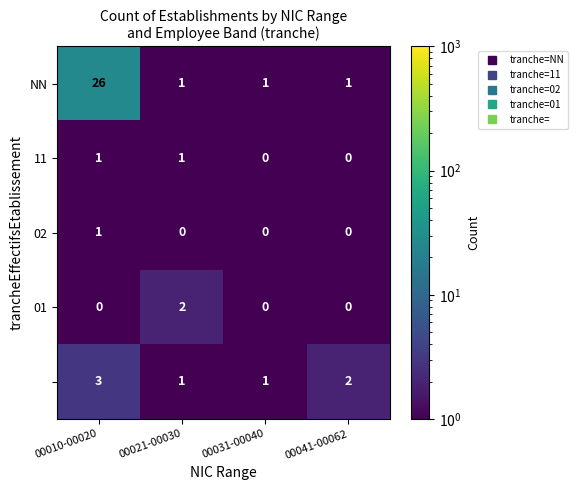

What is the greatest value displayed?

26